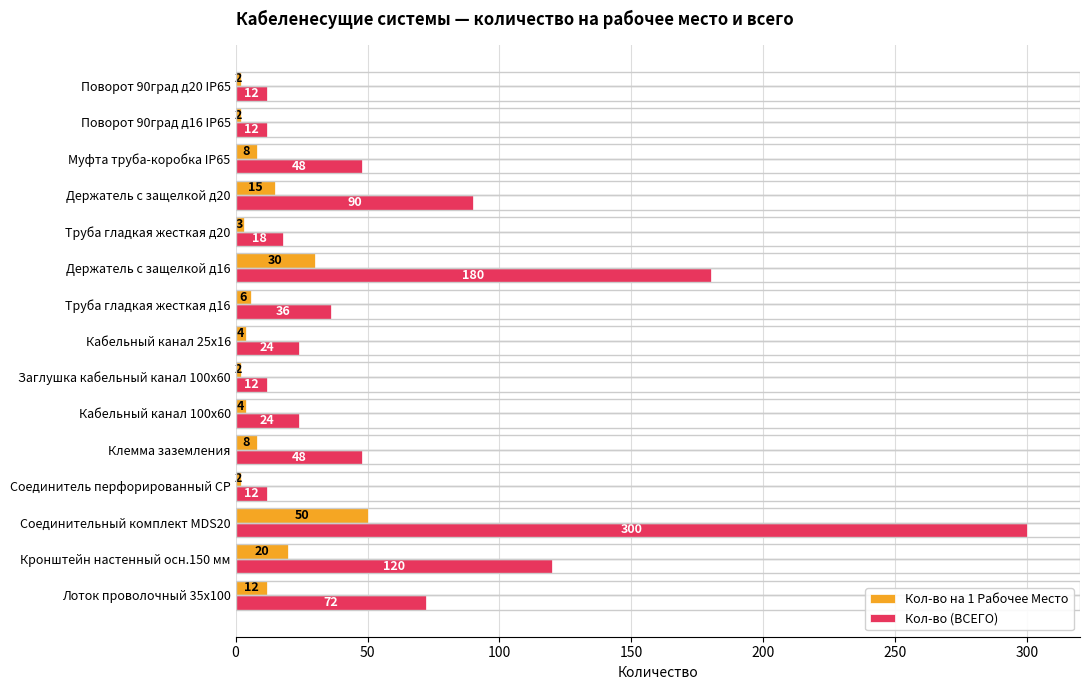

Which series changed the most between Заглушка кабельный канал 100х60 and Муфта труба-коробка IP65?

Кол-во (ВСЕГО)